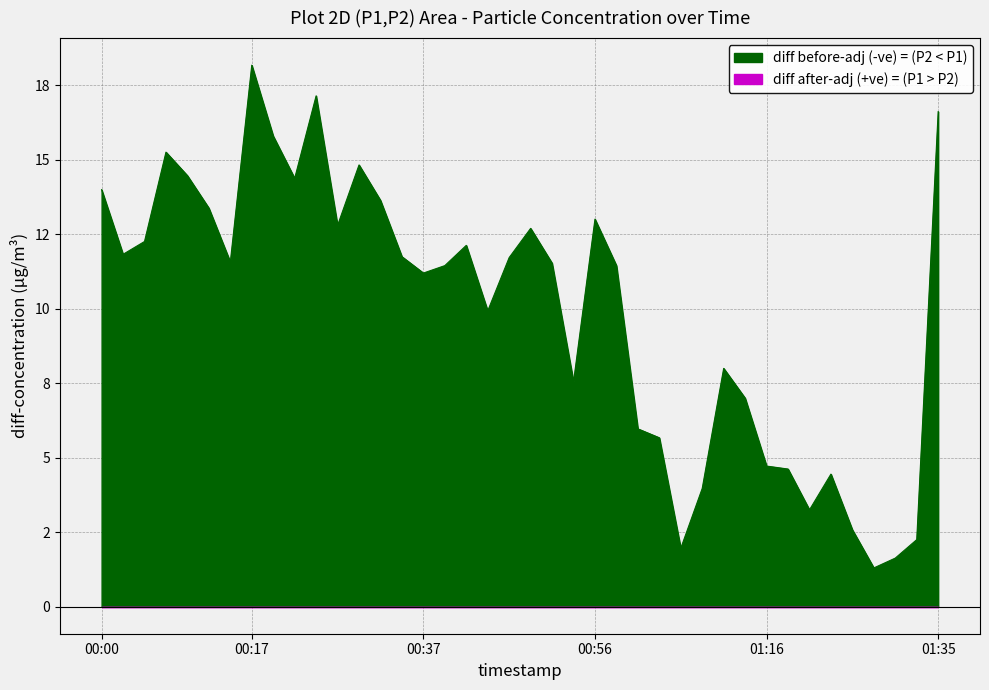

Between 01:35 and 00:17, which is larger?

00:17